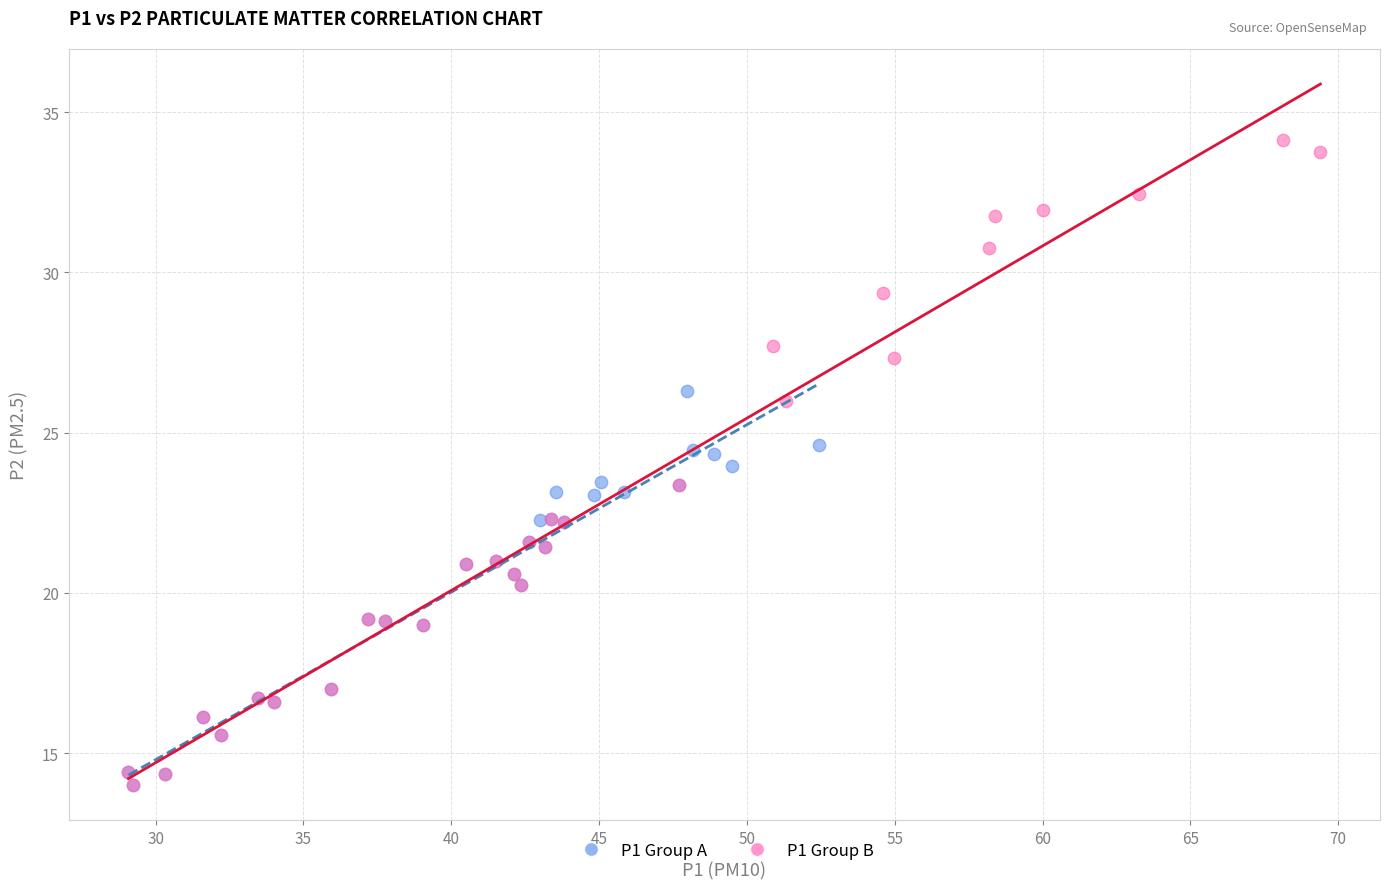

Which series has the widest spread of Y values?

P1 Group B